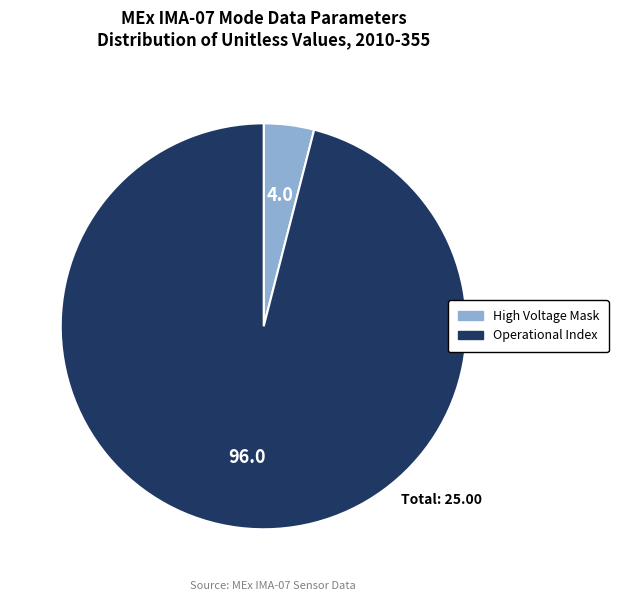

How many segments does this pie chart have?

2